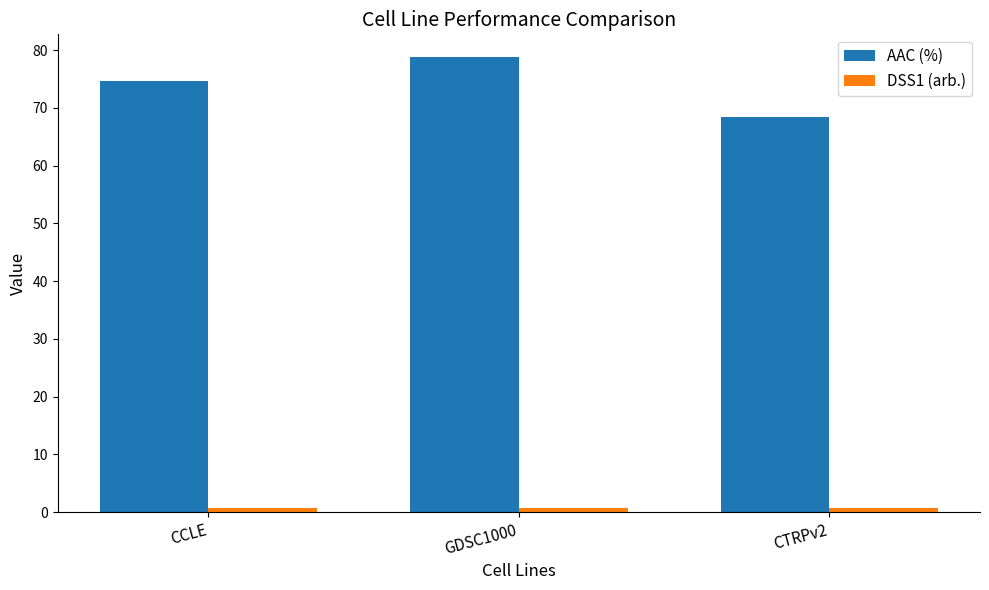

What is the spread (max minus min) of values at CCLE?

73.9